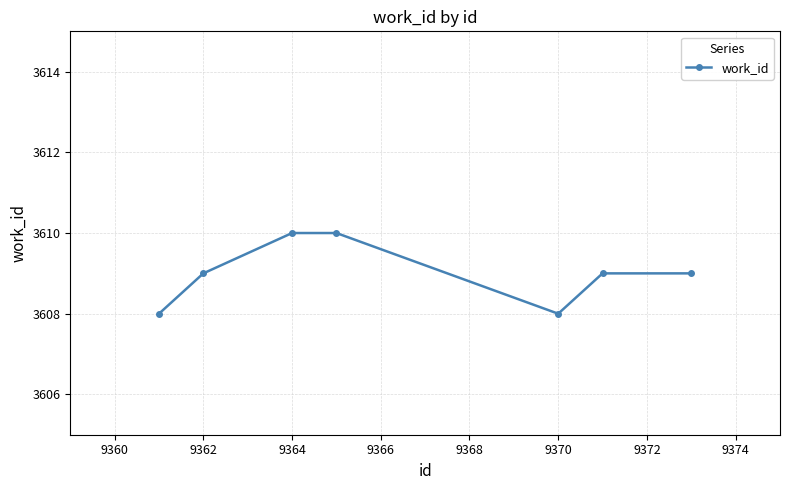

What is the average value?

3609